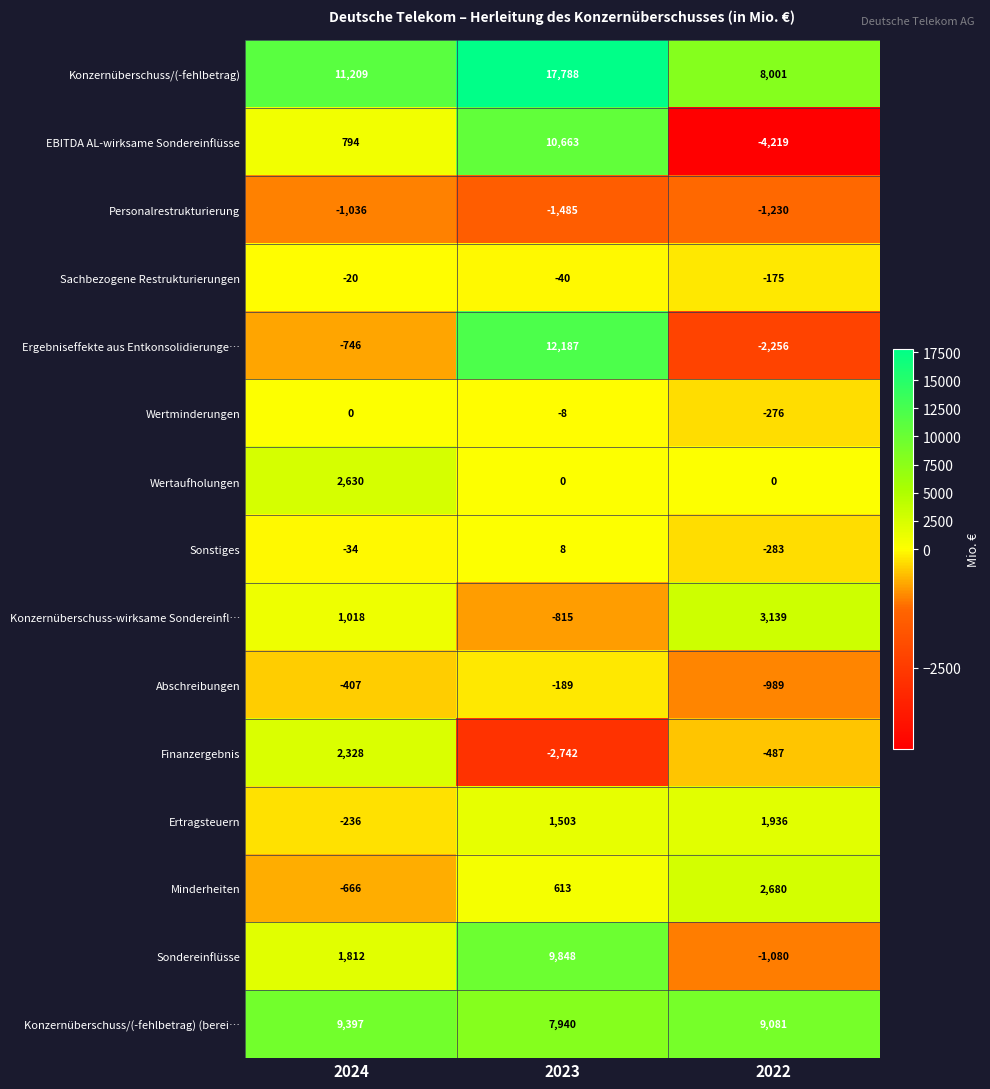

At which category is the sum across all series the highest?

2023